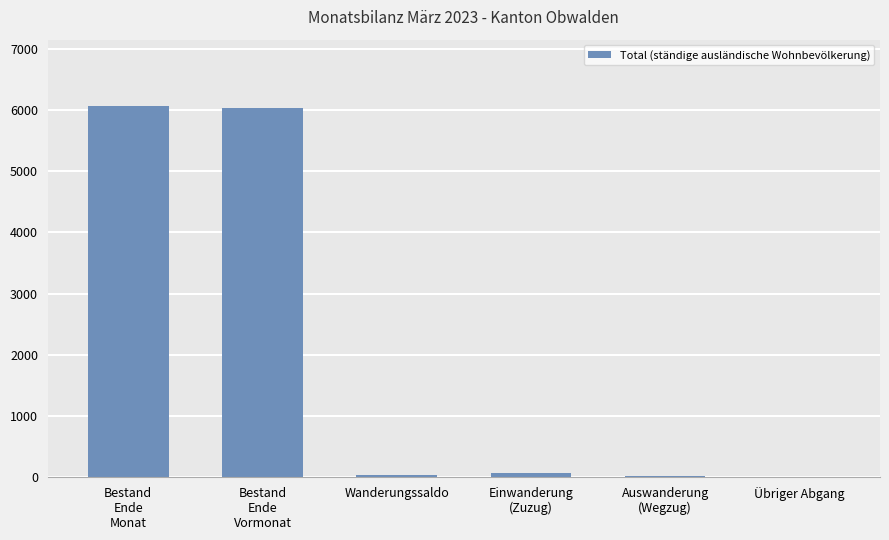

Reading left to right, transcribe all the data shown in this chart.

6059	6026	35	63	22	7